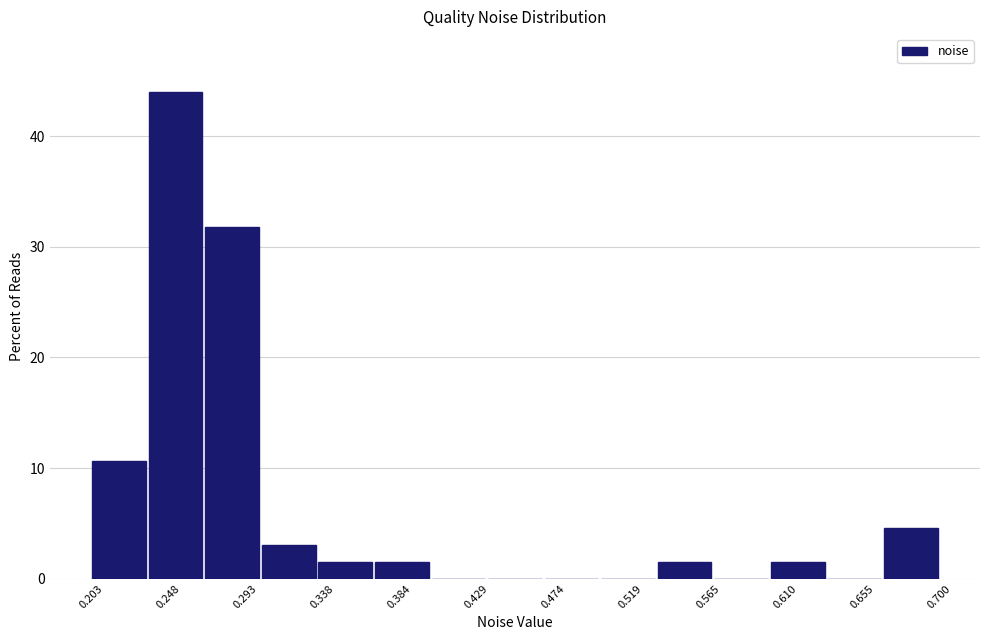

What is the height of the bar covering 0.235 to 0.270 on the x-axis? Neither the bar edges nor the heights are printed on the chart, so give them approximately, as read against the axes.

44